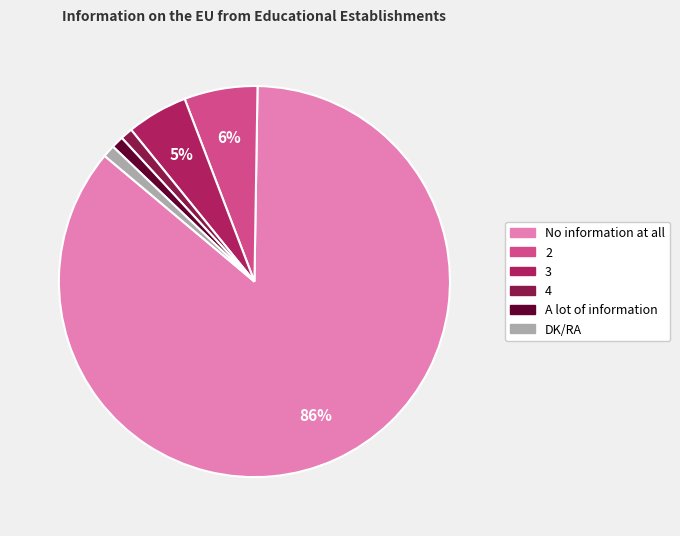

What is the largest slice in the pie chart?

No information at all